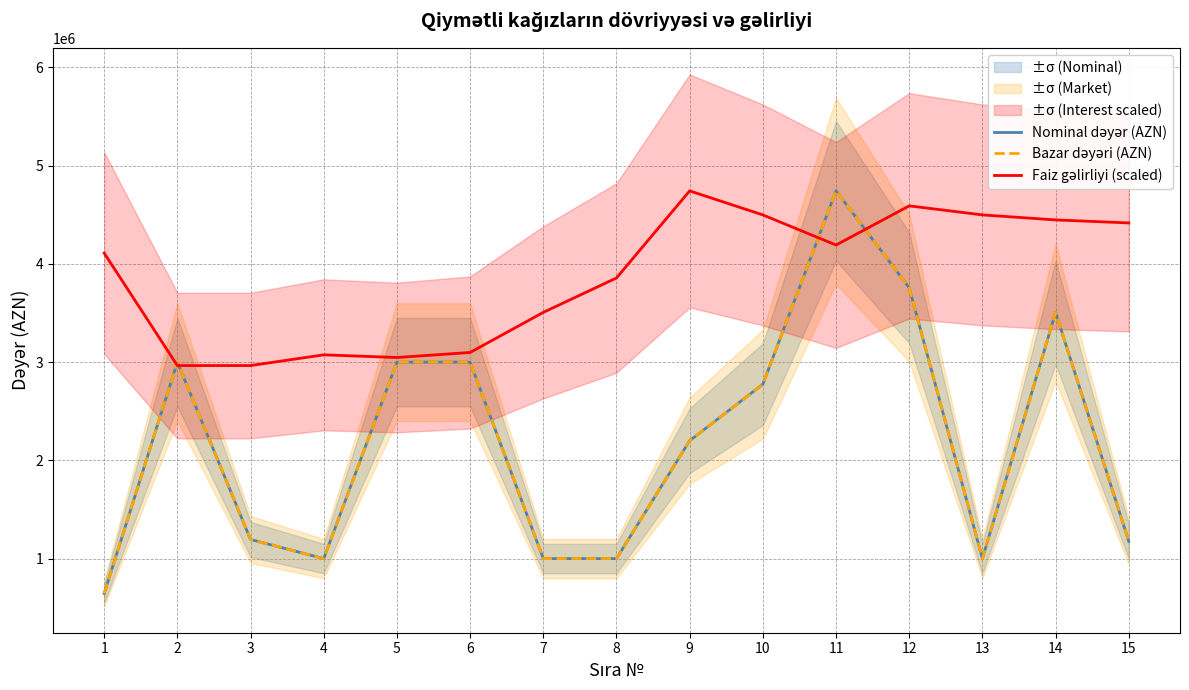

How many series are shown in this chart?

3